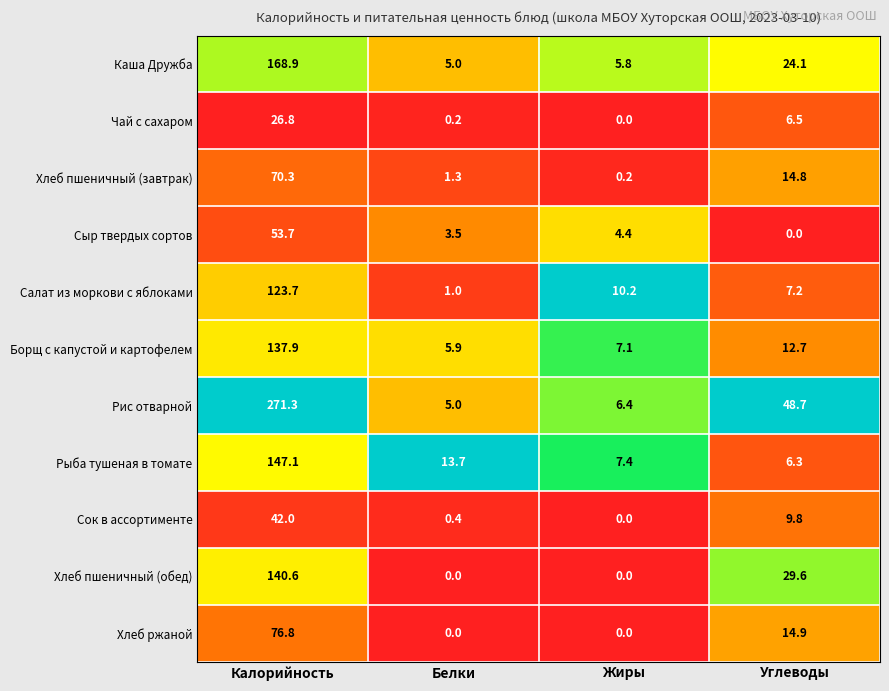

Which series has the largest range (max minus min)?

Рис отварной